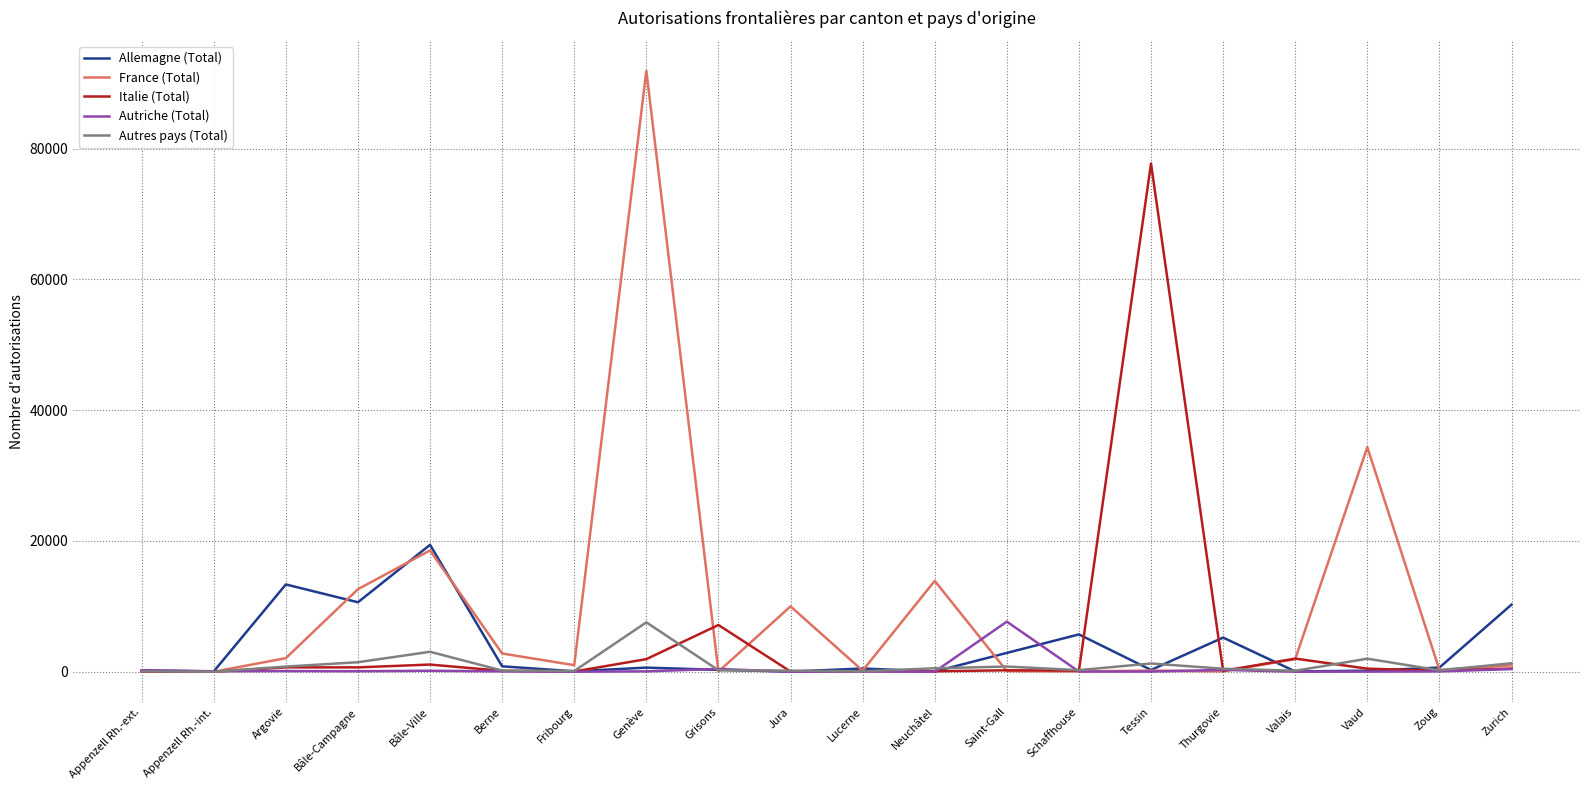

Which series changed the most between Berne and Schaffhouse?

Allemagne (Total)